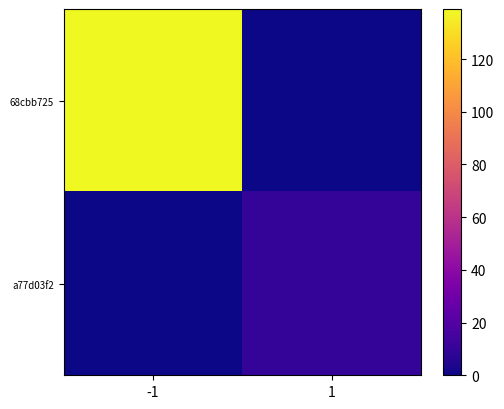

Reading left to right, transcribe all the data shown in this chart.

68cbb725: -1=139	1=0
a77d03f2: -1=0	1=10